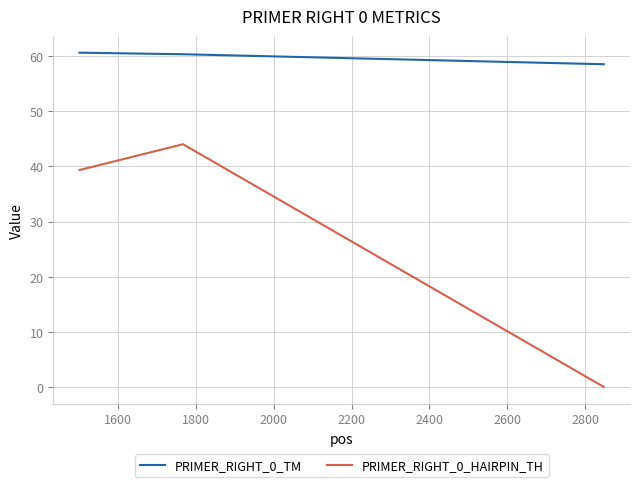

At how many categories does at least one series exceed 39?

3